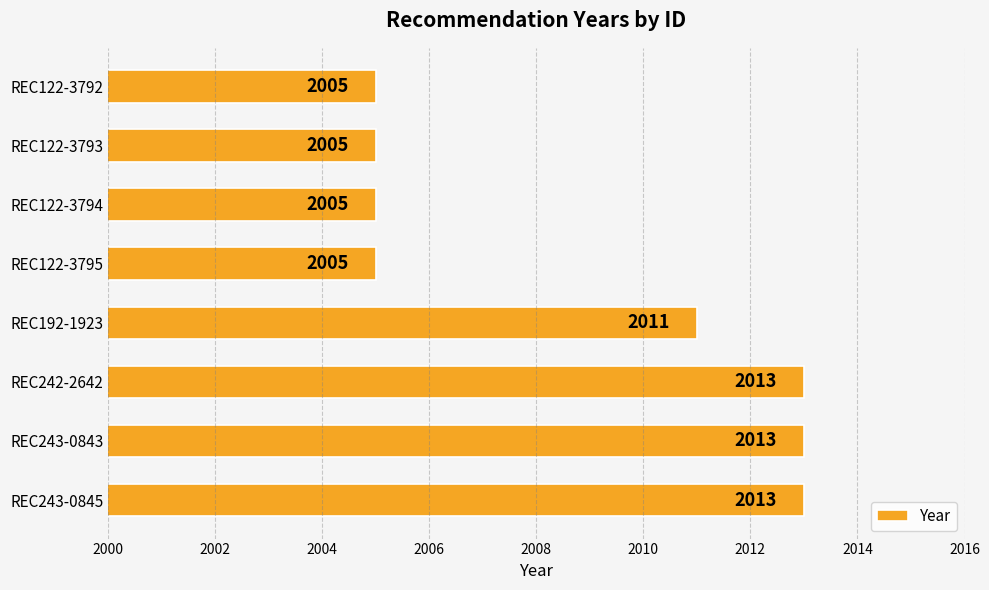

True or false: the data shows 3174 at REC122-3794.

False